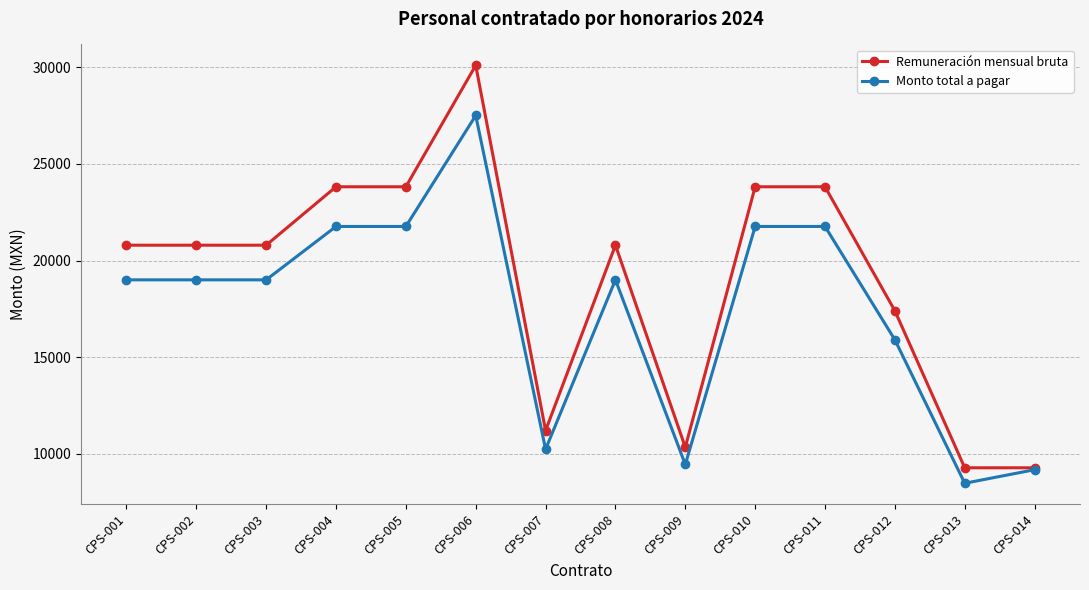

True or false: Monto total a pagar has more than 1 interior local peaks.

True